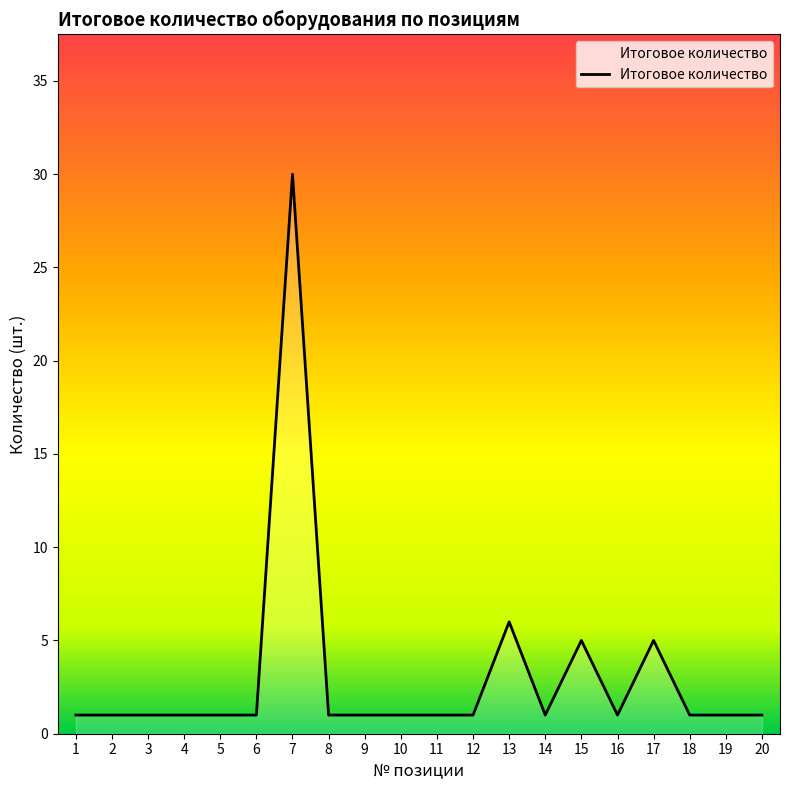

How many lines are shown in the chart?

1